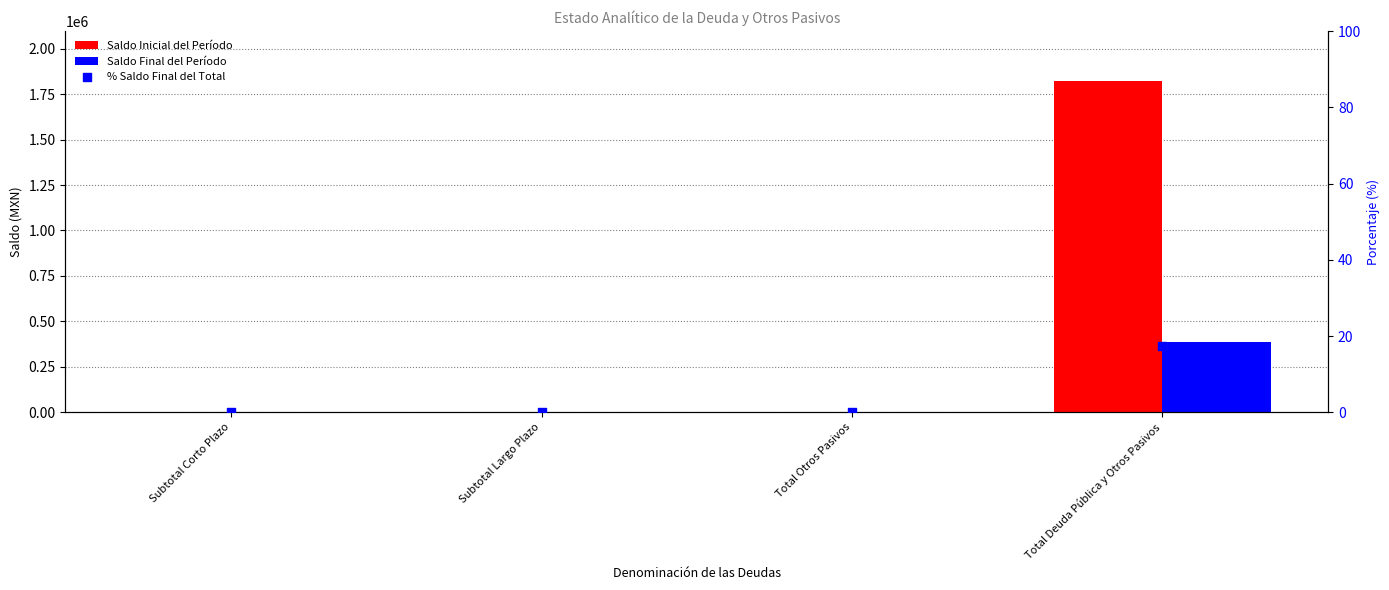

Which series reaches the maximum Y coordinate?

Saldo Inicial del Período